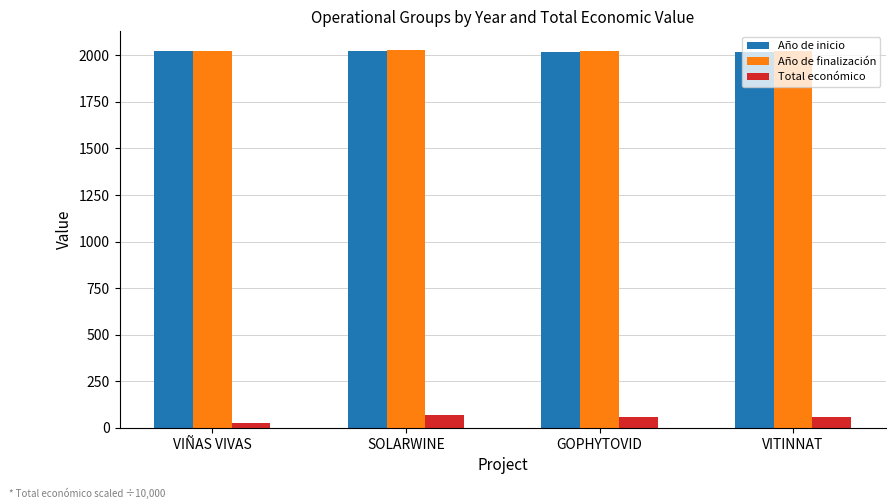

The value of Año de inicio at GOPHYTOVID is 2018.0. True or false?

True